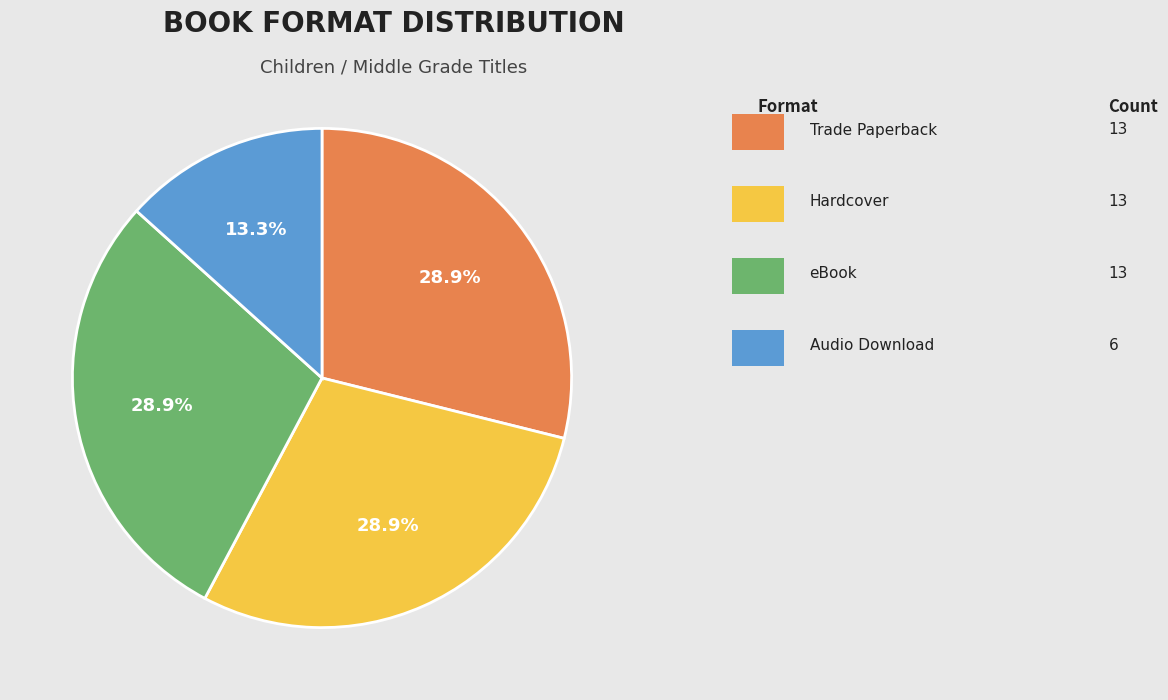

Does any single category account for the majority?

No